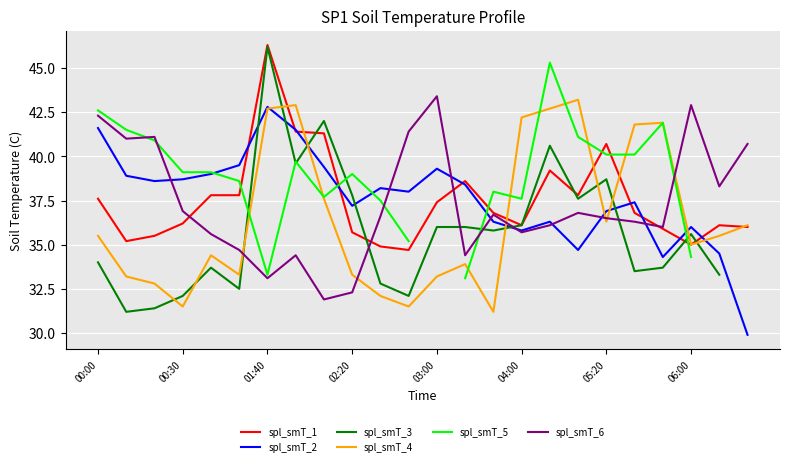

True or false: spl_smT_5 and spl_smT_6 intersect in this chart.

True